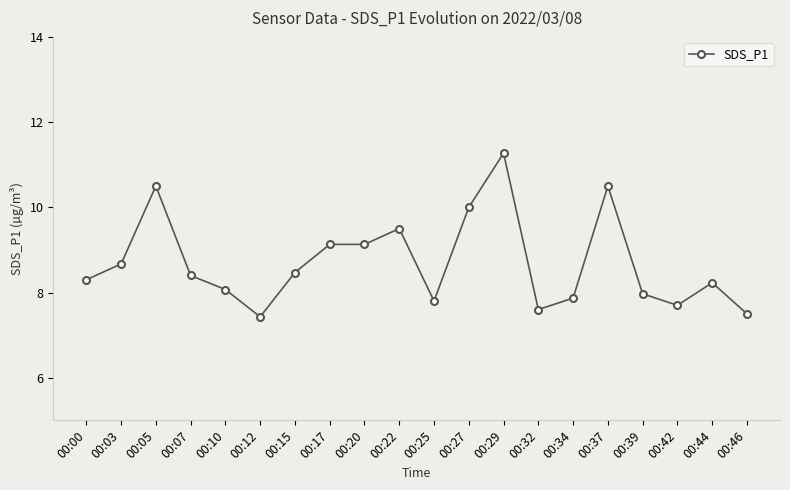

True or false: the data shows 14.6 at 00:44.

False